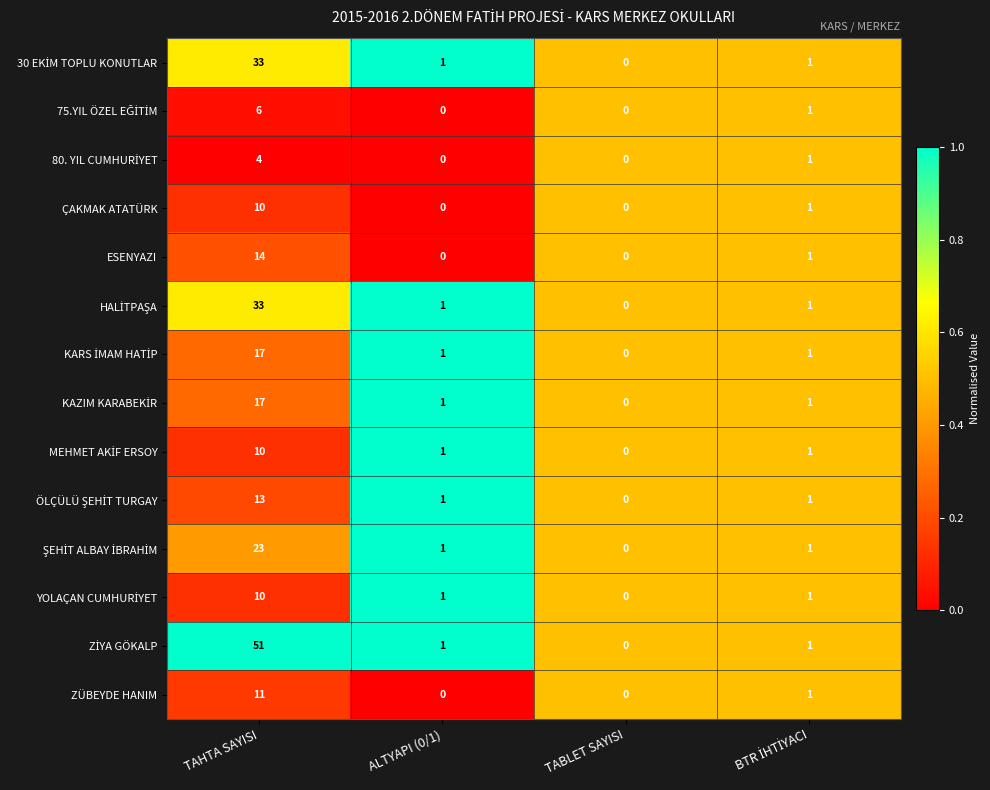

What is the sum of the ÇAKMAK ATATÜRK values at TABLET SAYISI and TAHTA SAYISI?

10